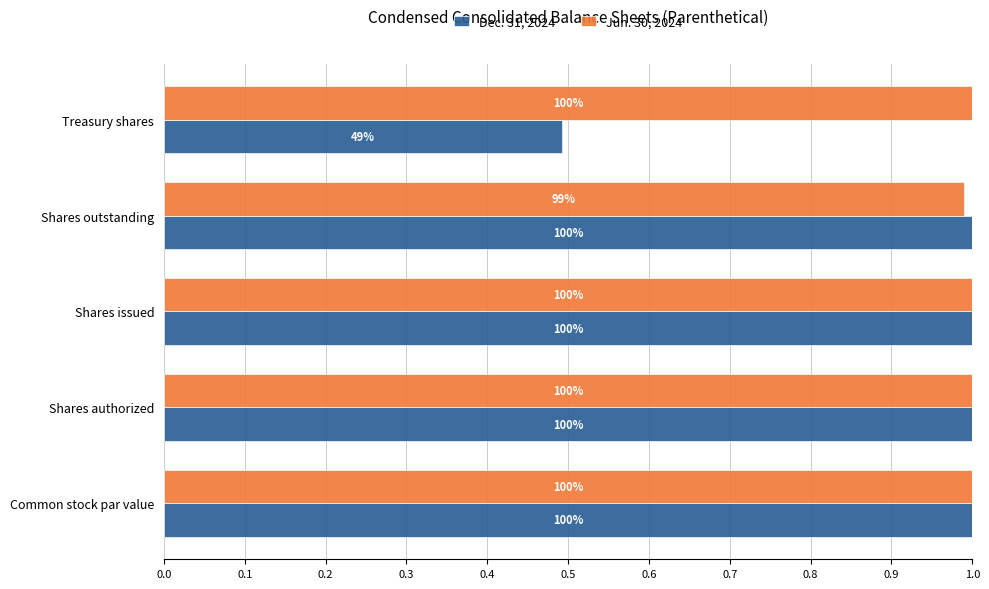

At how many categories does at least one series exceed 0?

5